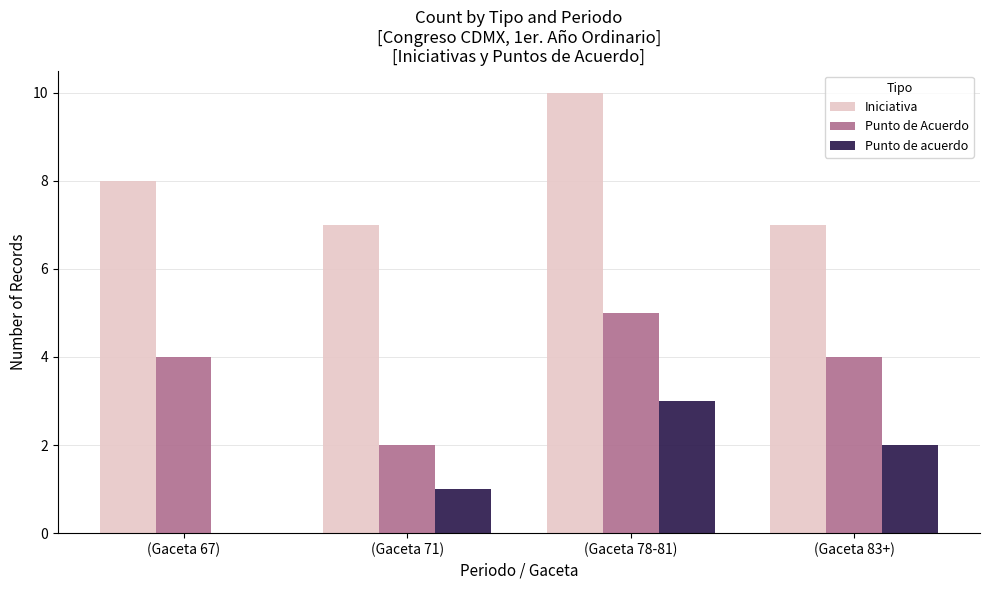

What is the greatest value displayed?

10